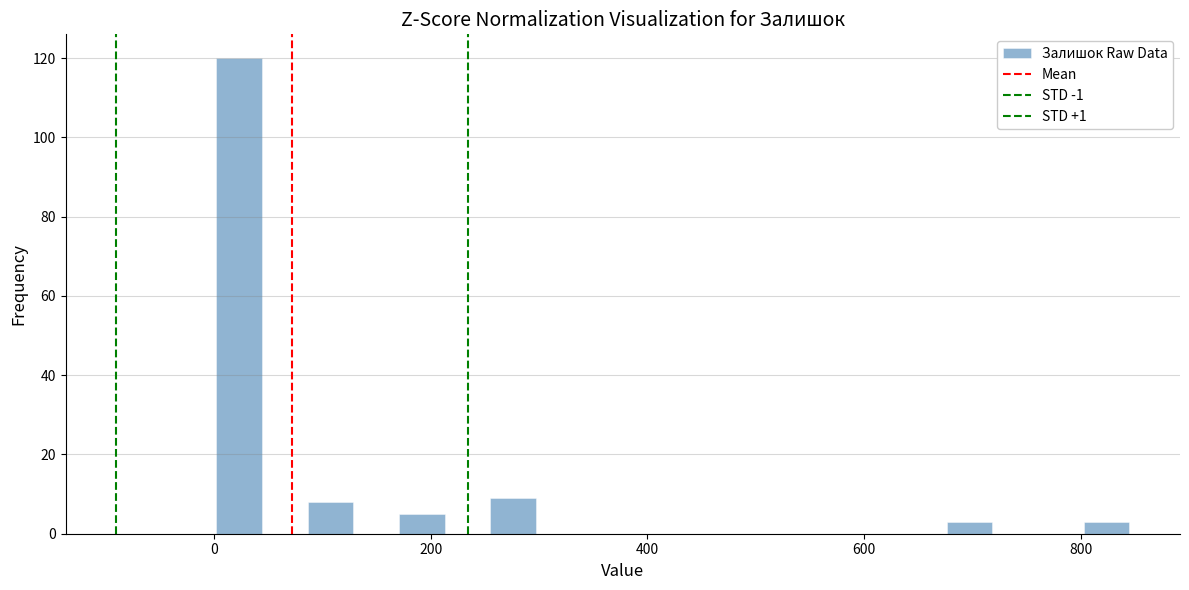

Read against the x-axis, roughly where is the centre of the tallest bar?

20